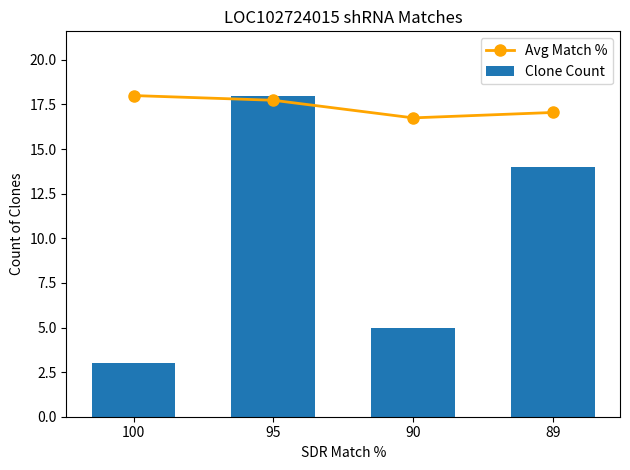

What are all the series names shown in the legend?

Avg Match %, Clone Count